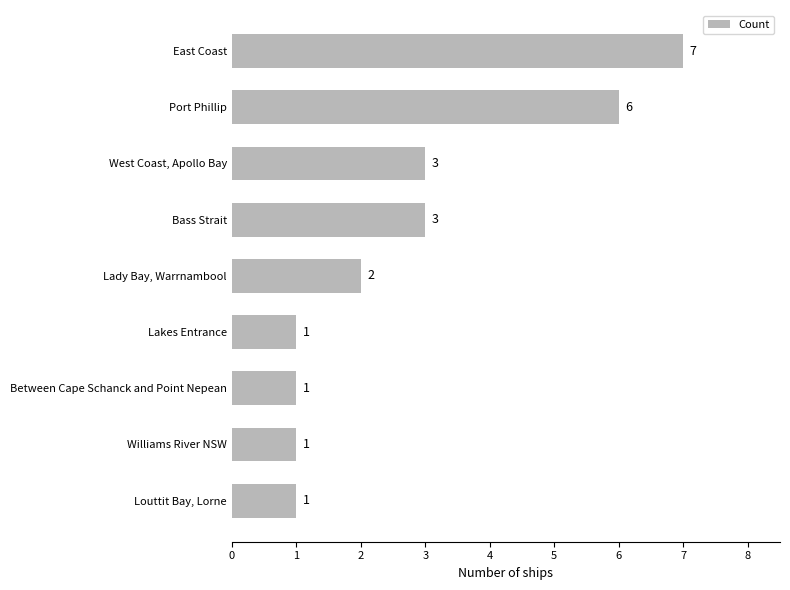

What is the minimum value shown in the chart?

1